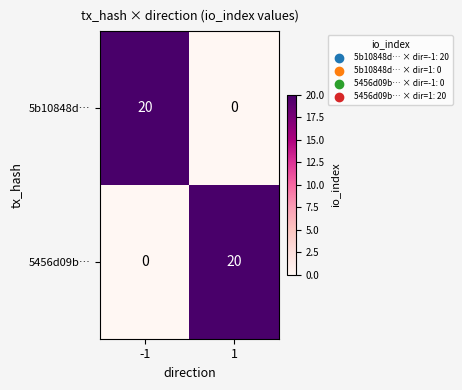

What is the maximum value shown in the chart?

20